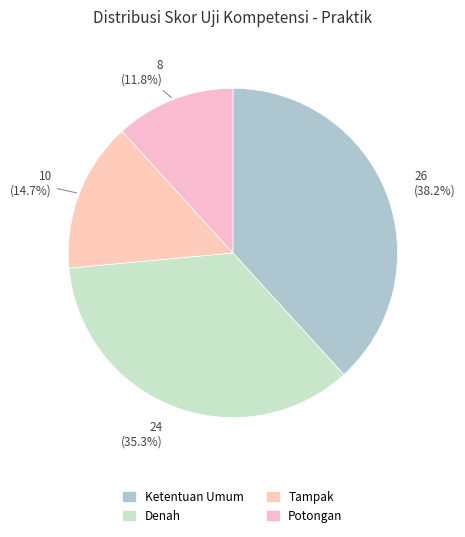

Which category has the biggest portion of the pie?

Ketentuan Umum